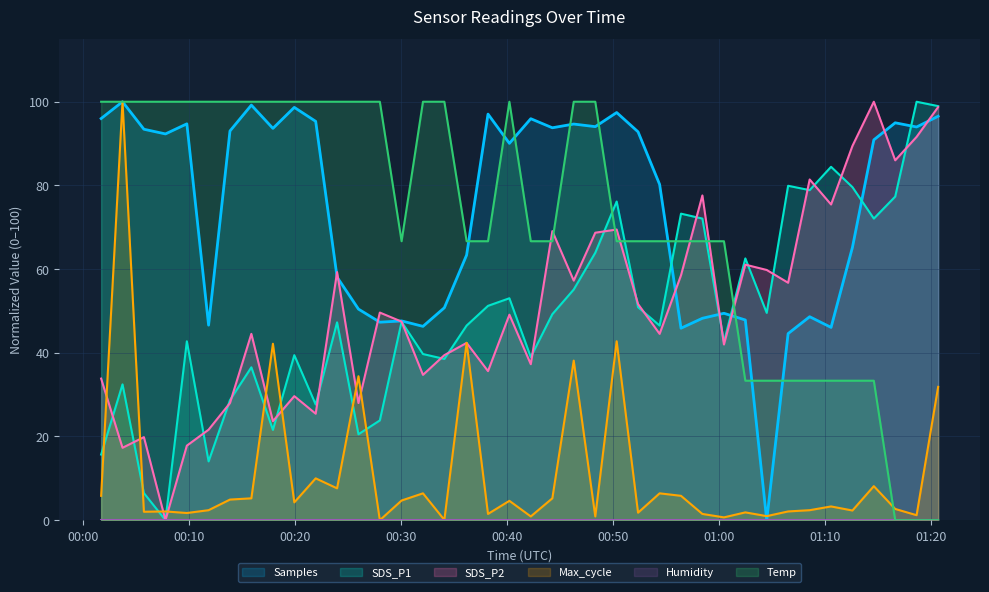

What is the value of the Temp point at the 14th from the left?

100.0